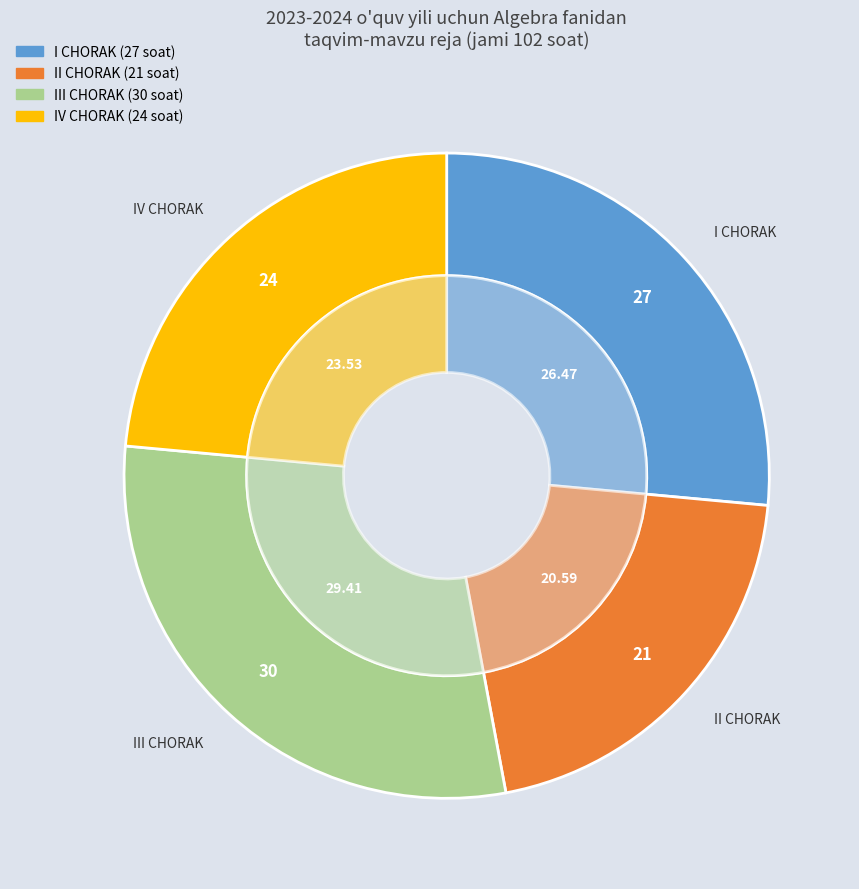

Which category has the smallest portion of the pie?

II CHORAK